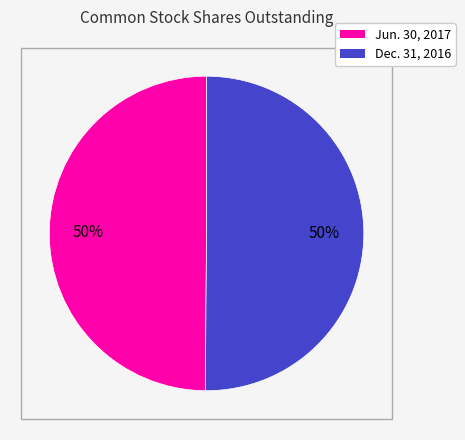

Approximately how many times larger is the value at Dec. 31, 2016 compared to Jun. 30, 2017?

1.0